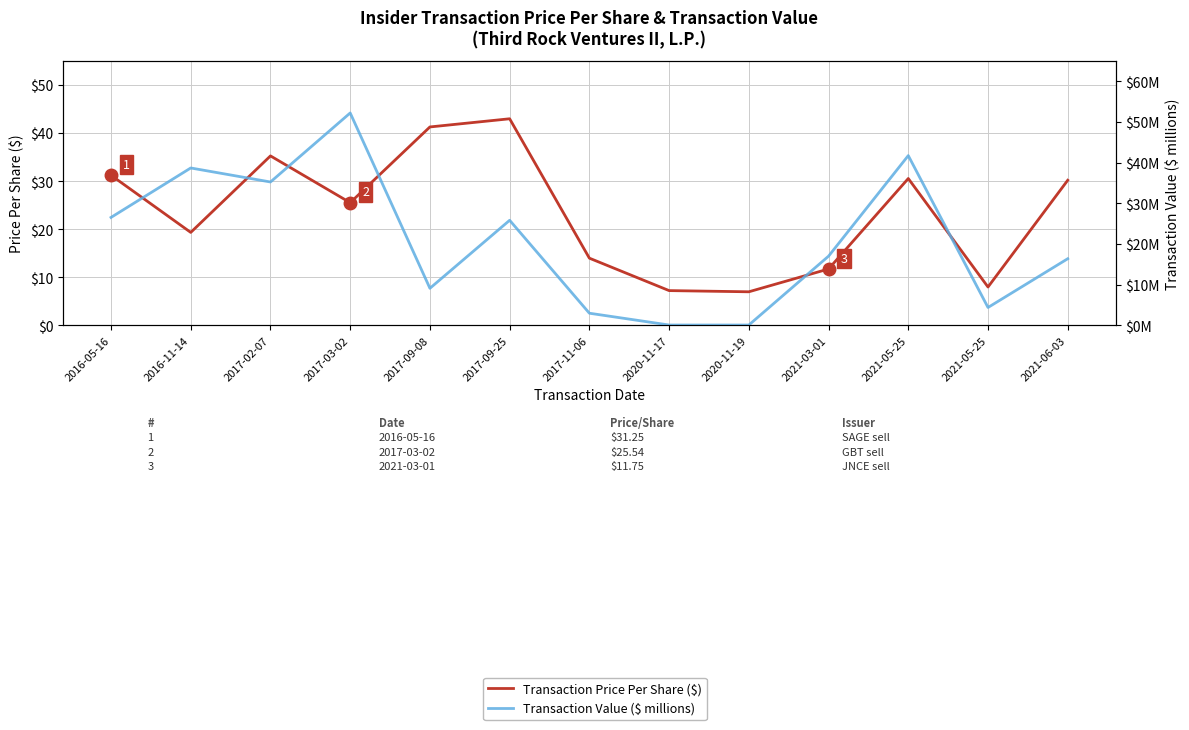

Rank the categories by Transaction Value ($ millions) value from lowest to highest.

2020-11-19, 2020-11-17, 2017-11-06, 2021-05-25, 2017-09-08, 2021-06-03, 2021-03-01, 2017-09-25, 2016-05-16, 2017-02-07, 2016-11-14, 2021-05-25, 2017-03-02